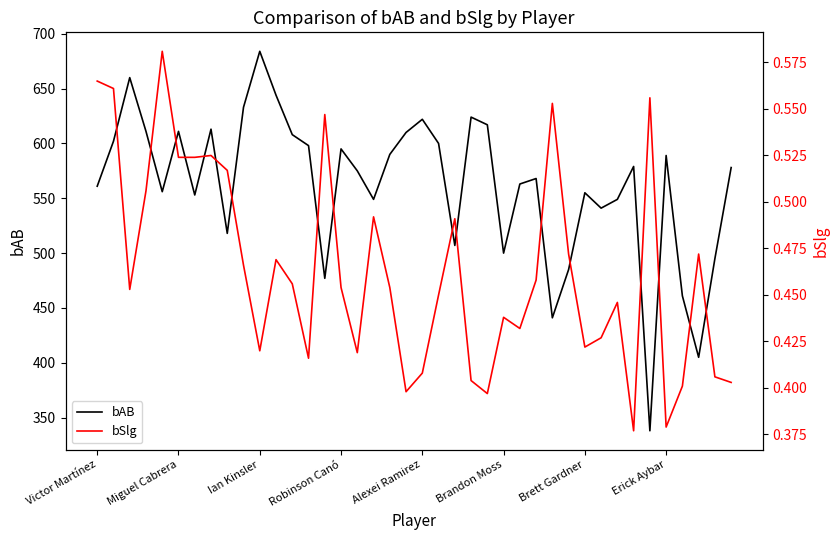

The value of bAB at Alexei Ramirez is 622. True or false?

True